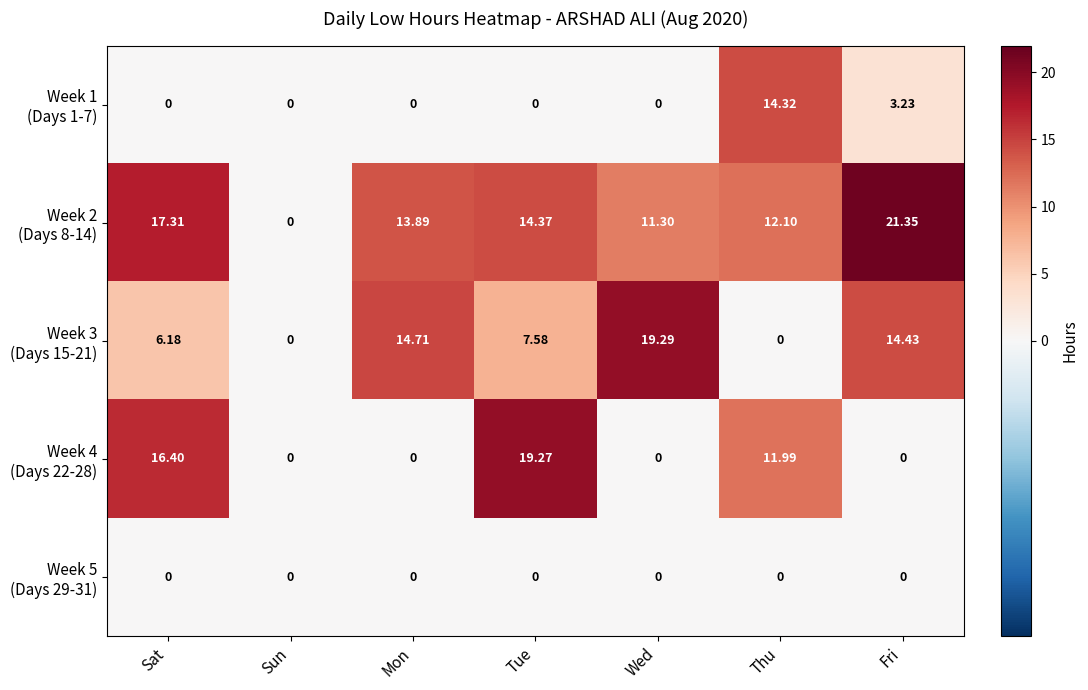

At which category does the chart reach its peak across all series?

Fri